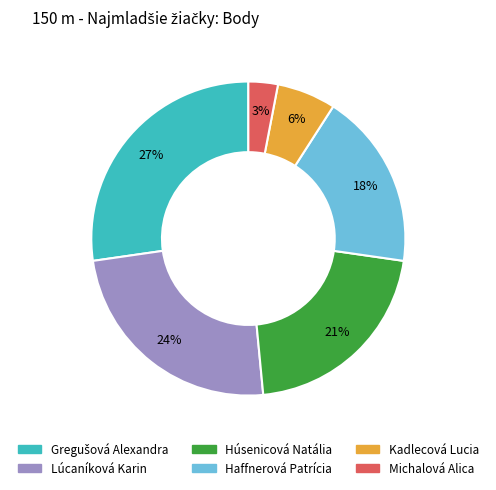

What percentage is the Michalová Alica slice, to the nearest percent?

3%